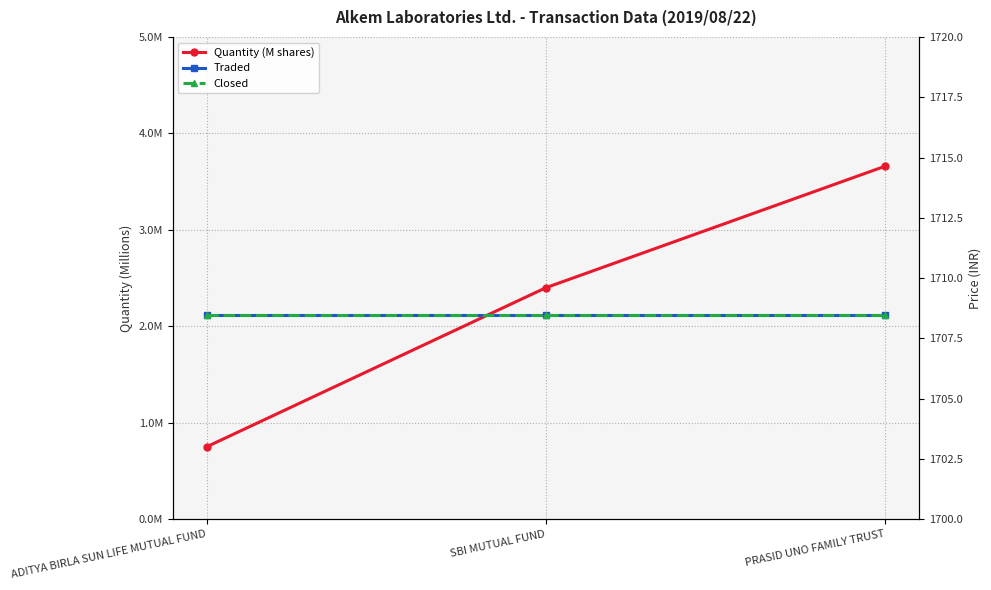

Where is Closed nearest to the value 1708?

ADITYA BIRLA SUN LIFE MUTUAL FUND